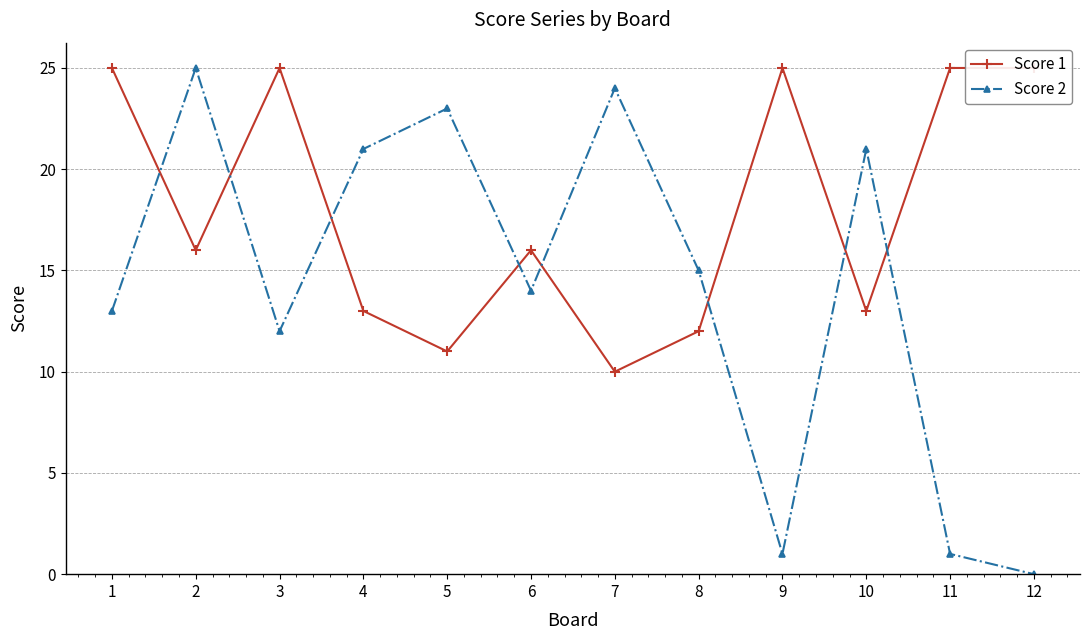

Rank the categories by Score 1 value from highest to lowest.

1, 3, 9, 11, 12, 2, 6, 4, 10, 8, 5, 7